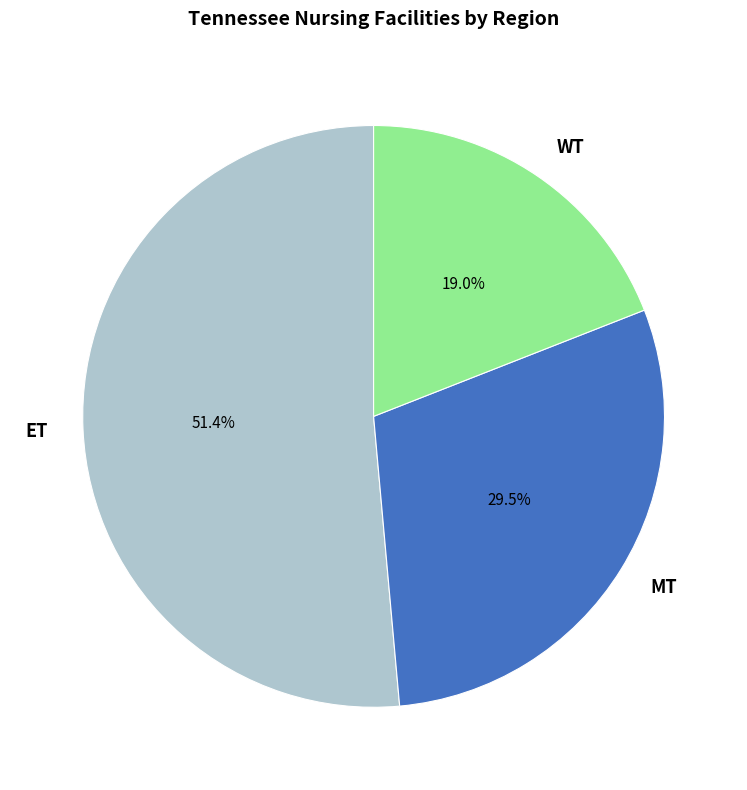

Does any single category account for the majority?

Yes